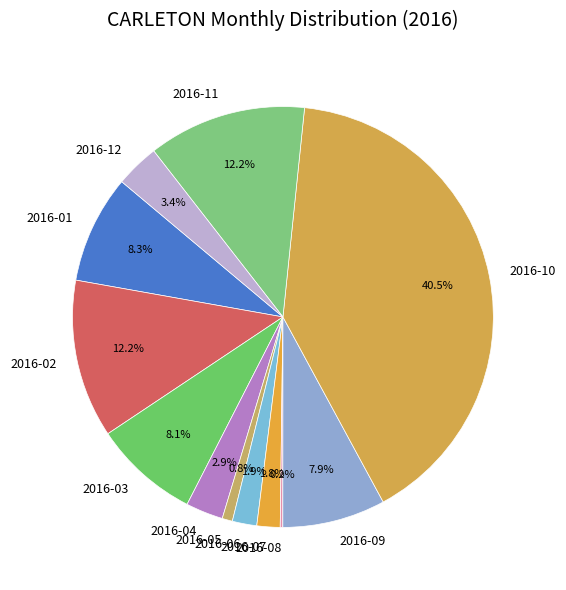

To the nearest percent, what portion does 2016-07 represent?

2%